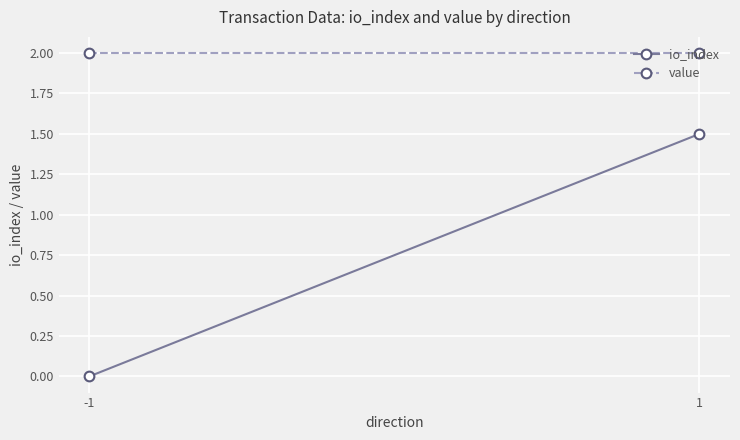

What is the sum of the value values at 1 and -1?

4.0